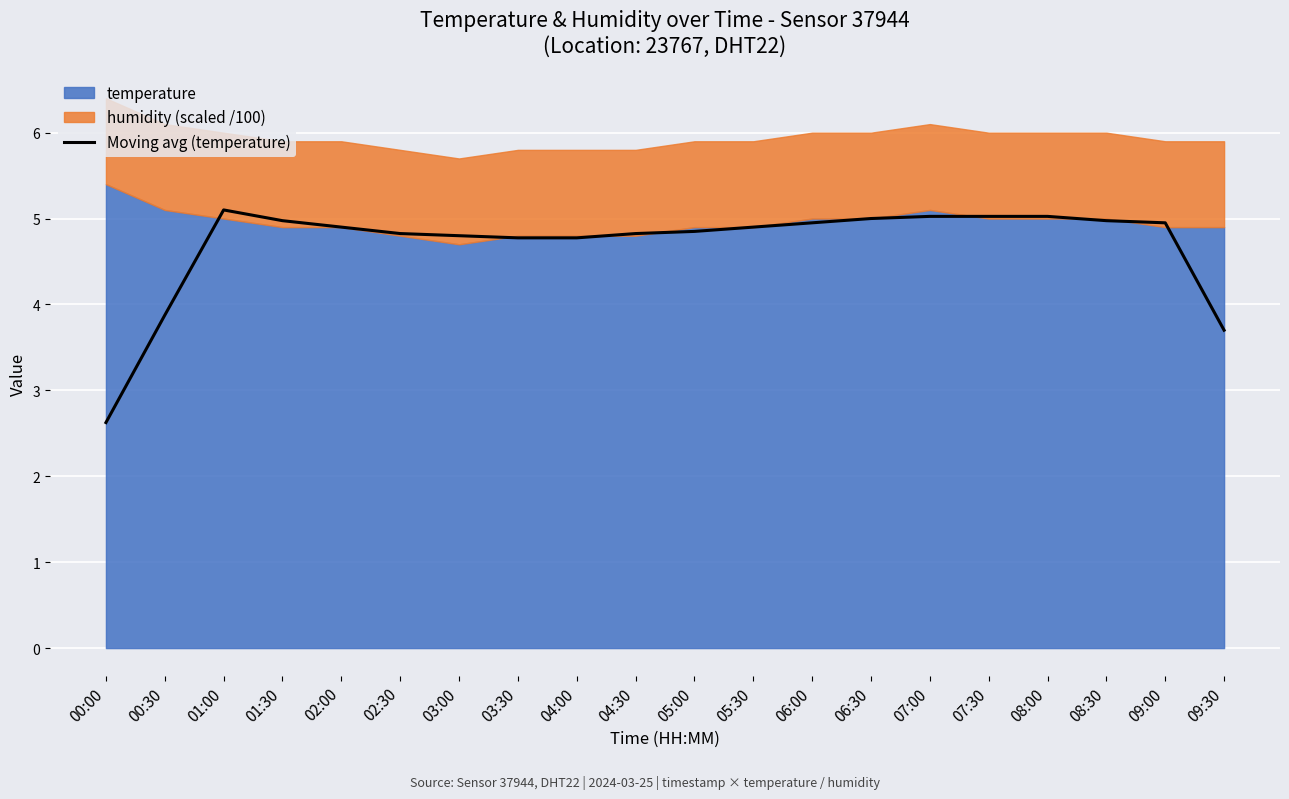

Which category has the lowest value in the Moving avg (temperature) series?

00:00